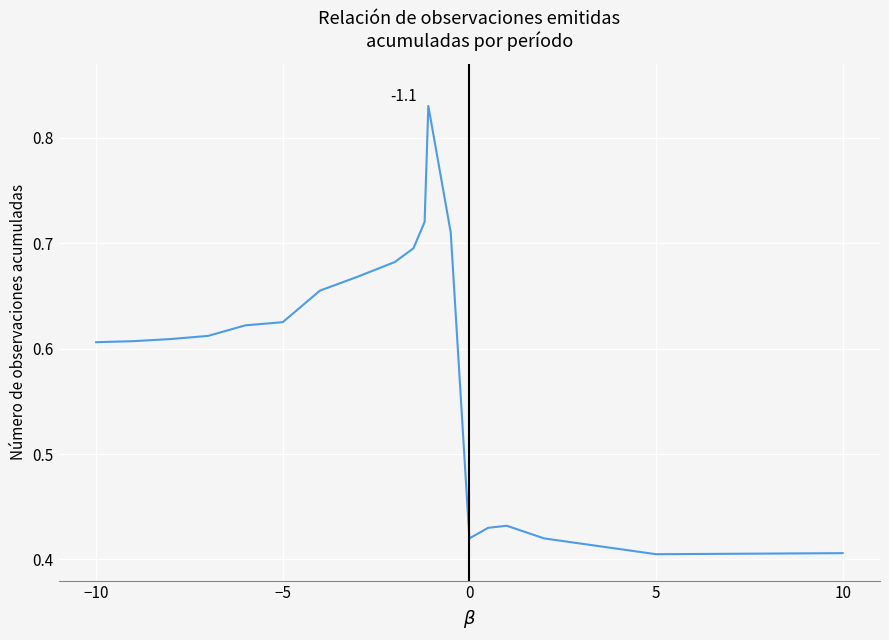

True or false: the data shows 0.7 at 5.

False